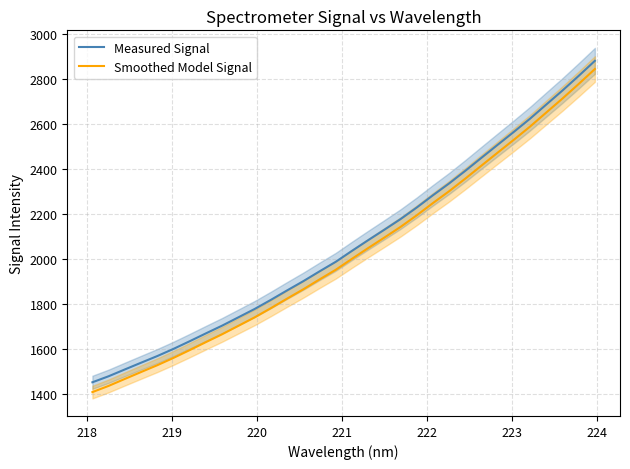

Rank the series by their average value, from highest to lowest.

Measured Signal, Smoothed Model Signal